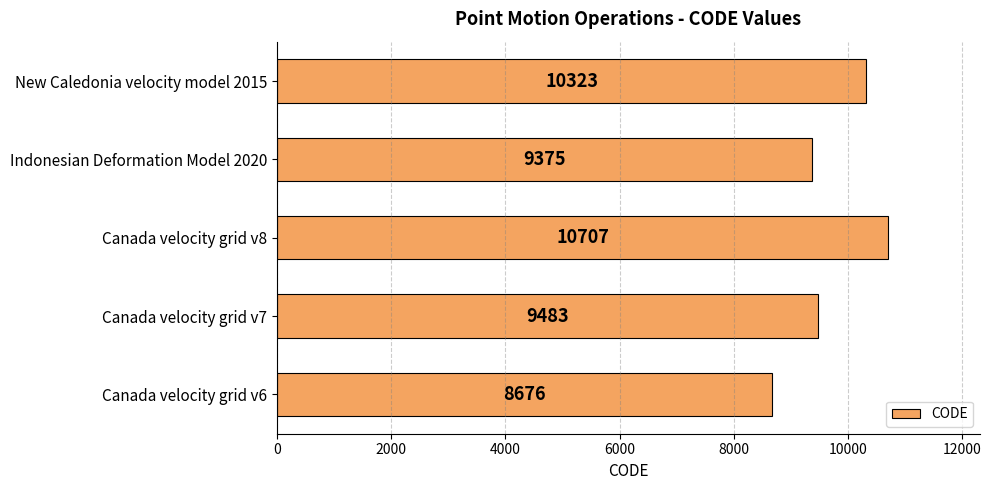

Rank the categories by value from highest to lowest.

Canada velocity grid v8, New Caledonia velocity model 2015, Canada velocity grid v7, Indonesian Deformation Model 2020, Canada velocity grid v6